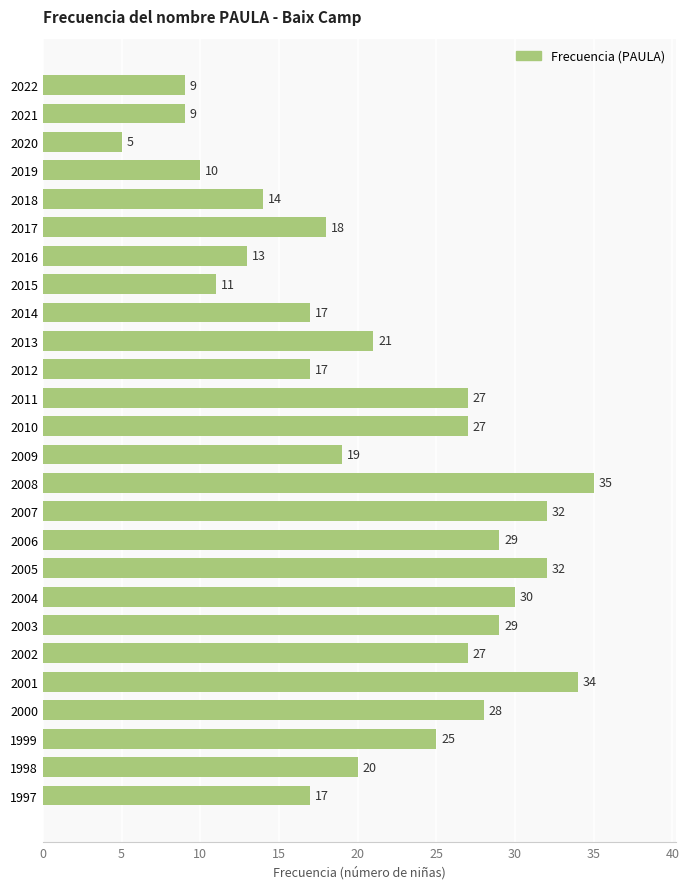

What is the sum of all values?

555